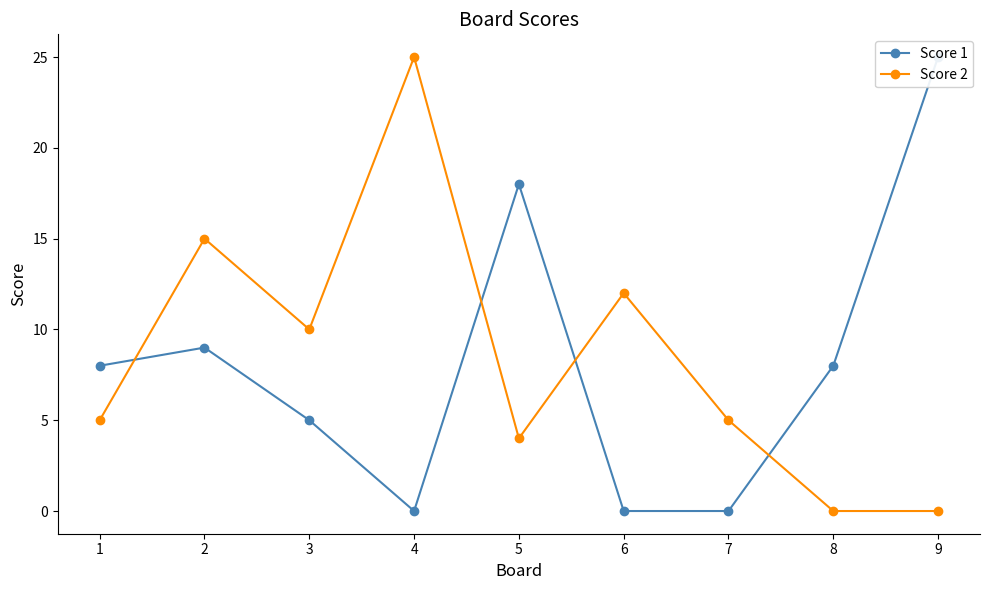

Reading right to left, transcribe all the data shown in this chart.

Score 1: 25	8	0	0	18	0	5	9	8
Score 2: 0	0	5	12	4	25	10	15	5